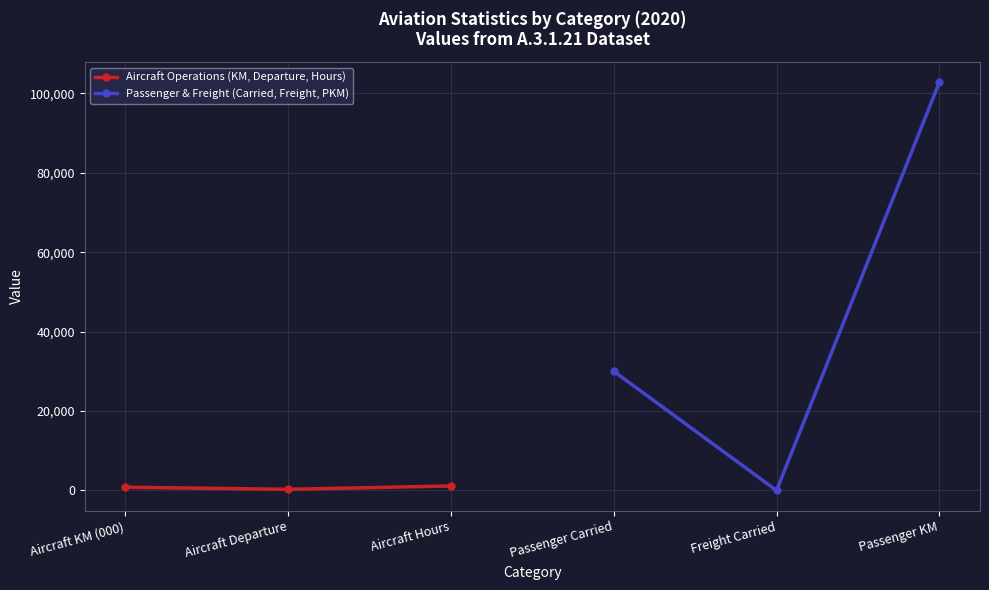

Count the number of data series in this chart.

2